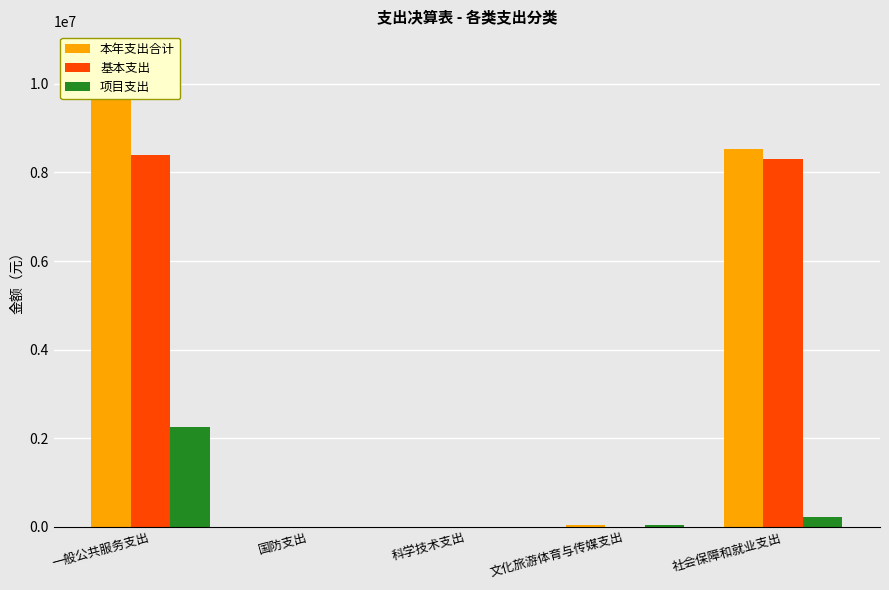

Reading left to right, transcribe all the data shown in this chart.

本年支出合计: 一般公共服务支出=10651579.8	国防支出=10000.0	科学技术支出=1384.0	文化旅游体育与传媒支出=41375.0	社会保障和就业支出=8525357.5
基本支出: 一般公共服务支出=8396544.5	国防支出=10000.0	科学技术支出=0.0	文化旅游体育与传媒支出=0.0	社会保障和就业支出=8301072.5
项目支出: 一般公共服务支出=2255035.3	国防支出=0.0	科学技术支出=1384.0	文化旅游体育与传媒支出=41375.0	社会保障和就业支出=224285.0